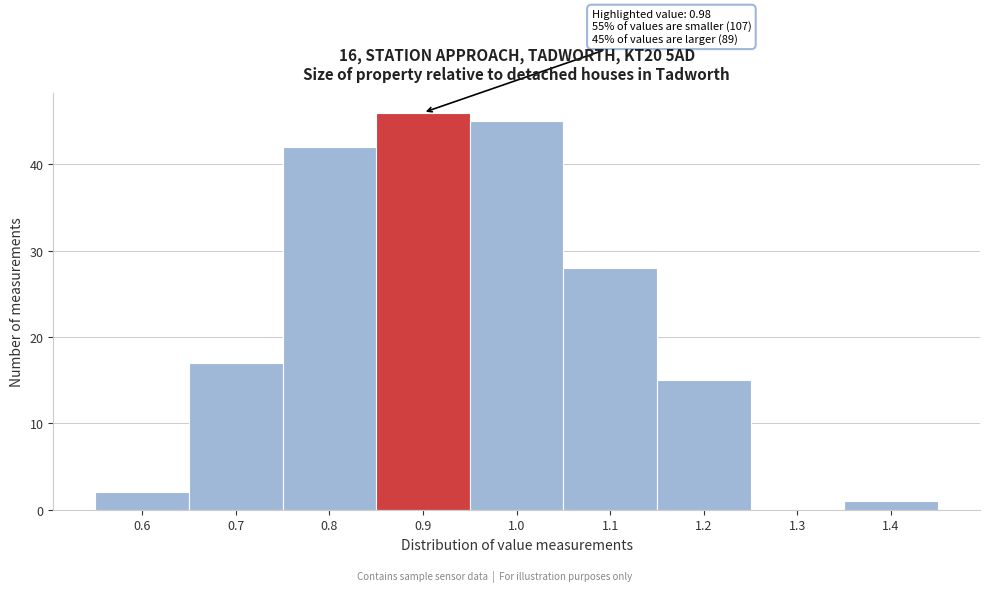

Reading right to left, transcribe all the data shown in this chart.

1.4=1	1.3=0	1.2=15	1.1=28	1.0=45	0.9=46	0.8=42	0.7=17	0.6=2